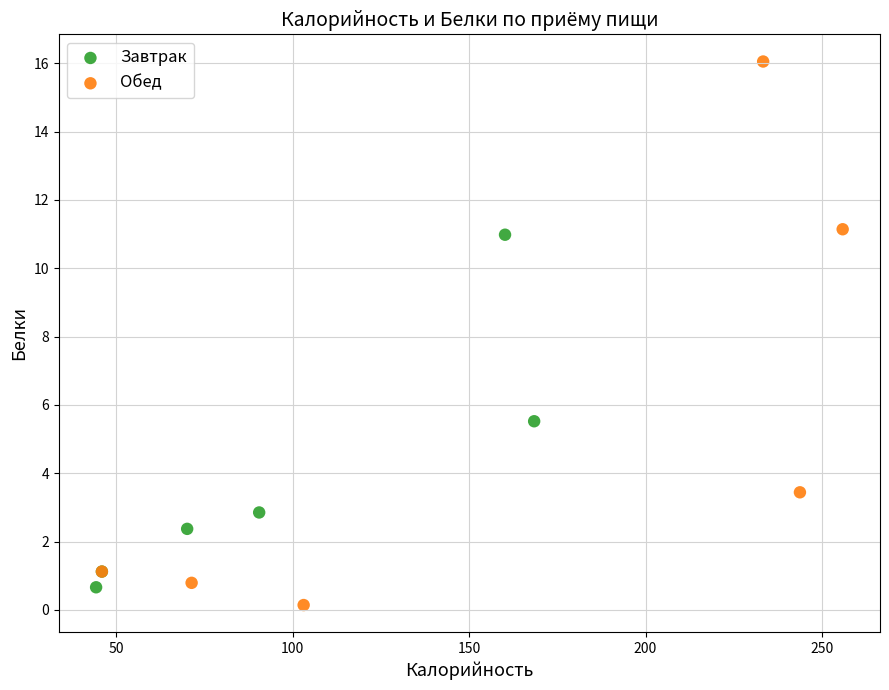

Which series contains the highest Y value?

Обед